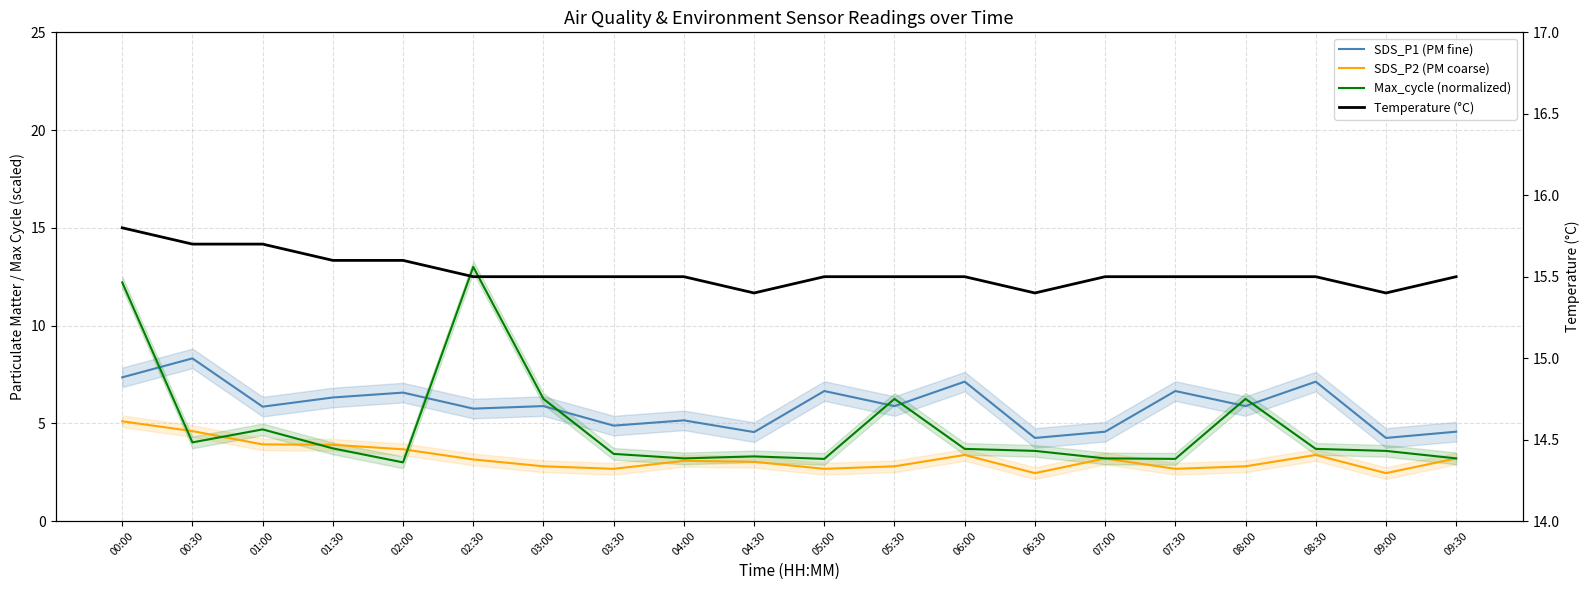

Is the value of SDS_P1 (PM fine) at 05:00 greater than the value of Temperature (°C) at 09:30?

No